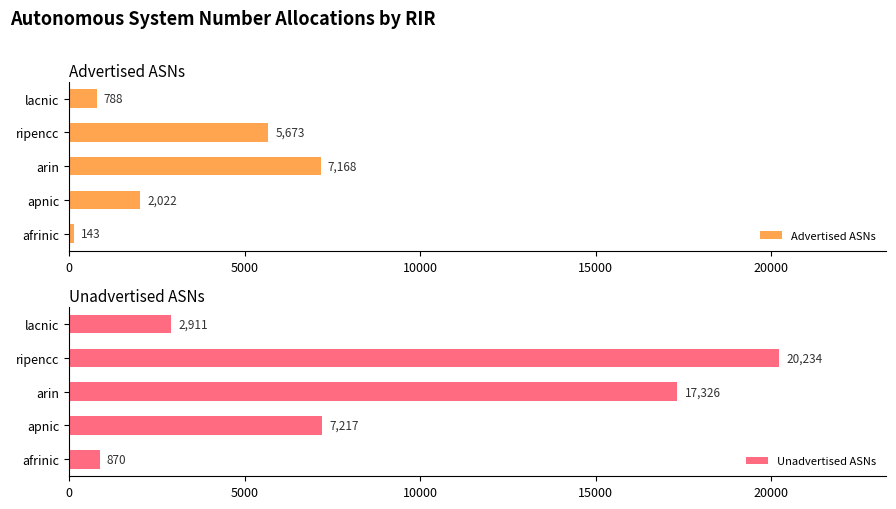

What is the difference between the Advertised ASNs values at lacnic and apnic?

1234